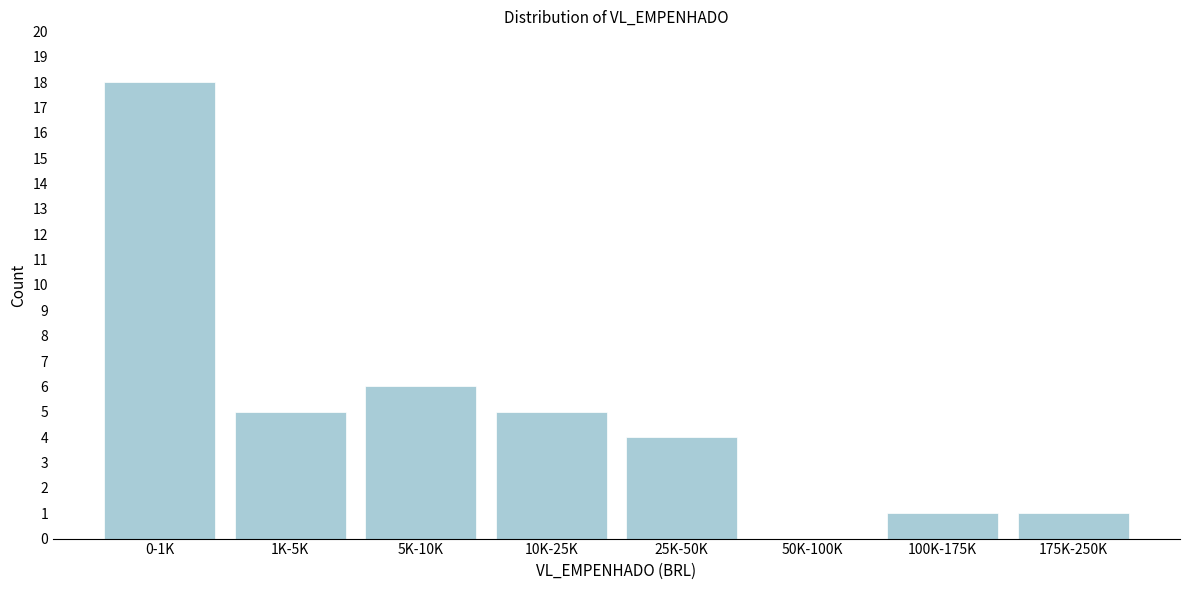

Reading left to right, transcribe all the data shown in this chart.

0-1K=18	1K-5K=5	5K-10K=6	10K-25K=5	25K-50K=4	50K-100K=0	100K-175K=1	175K-250K=1